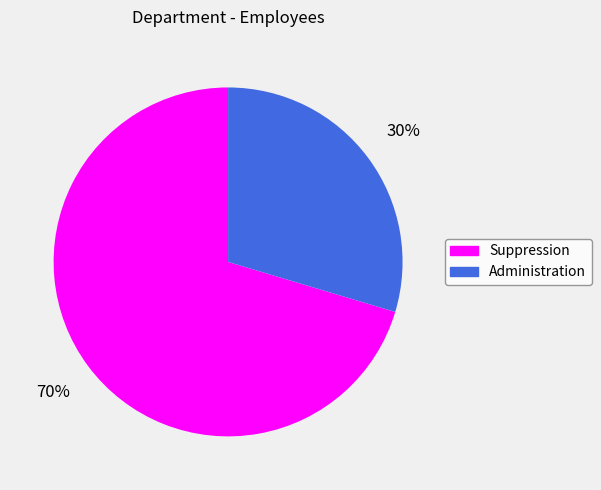

What is the ratio of the value at Administration to the value at Suppression?

0.4